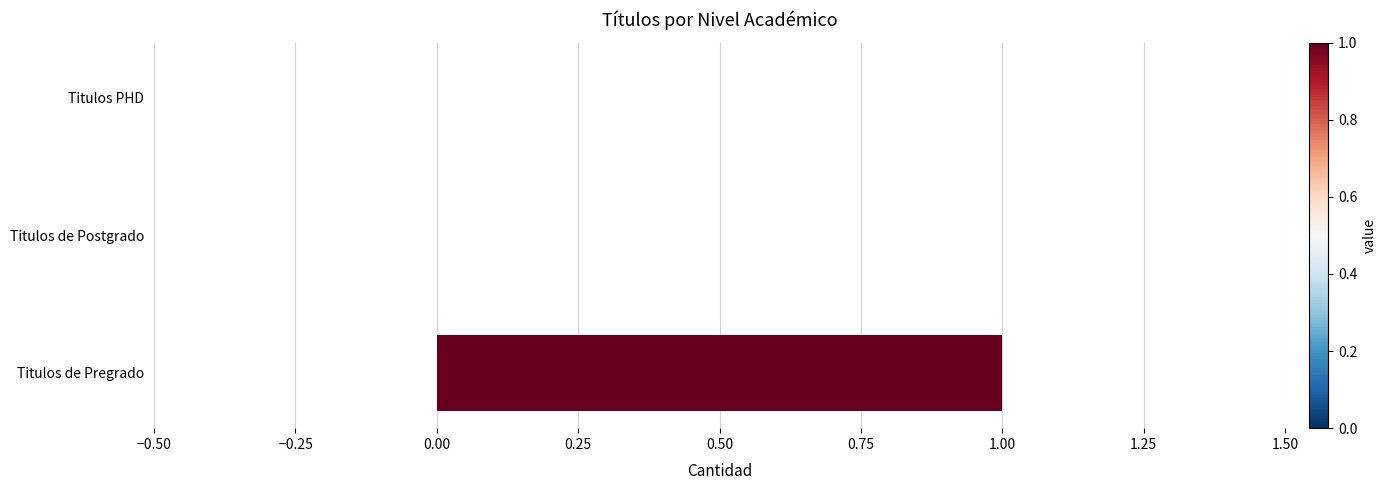

Count the values in the range 0 to 1.

3